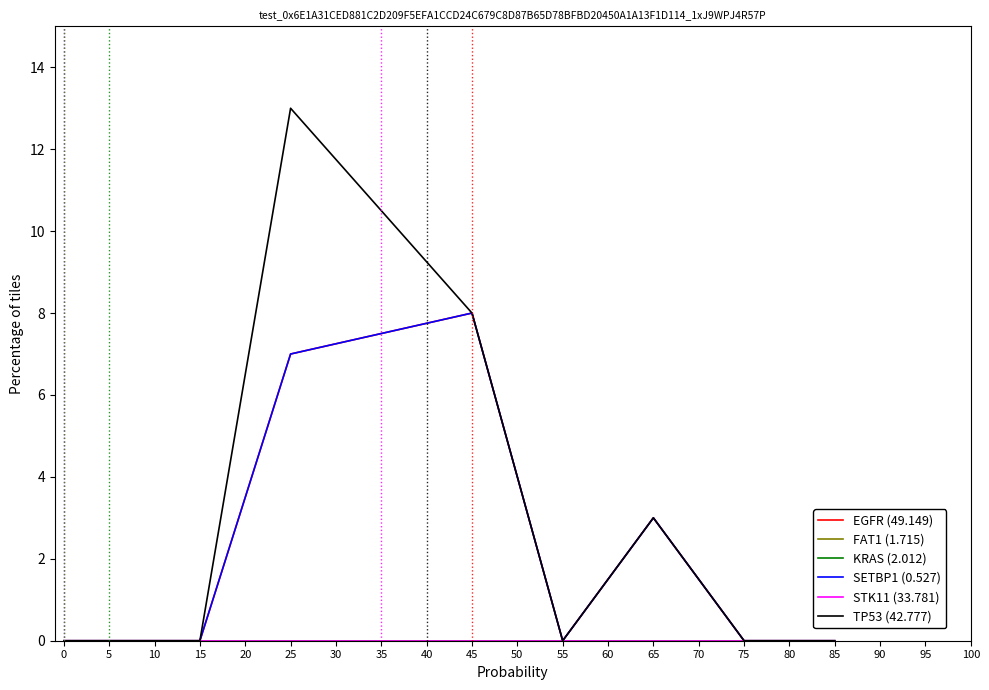

Is this an area chart (filled region under the line)?

No